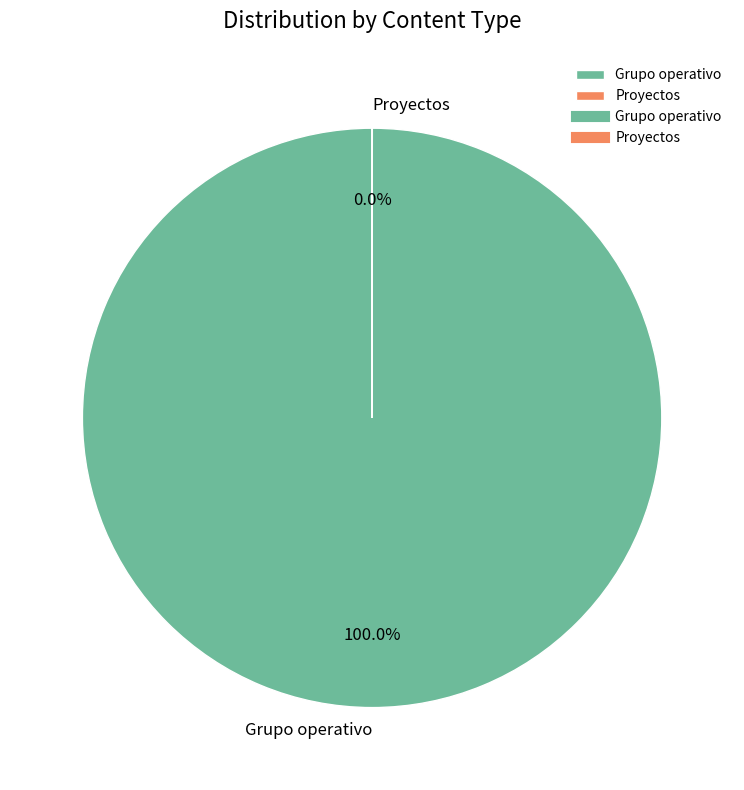

To the nearest percent, what is the average slice percentage?

50%